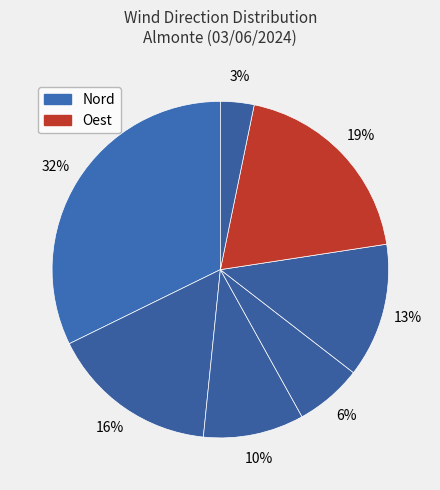

What is the smallest slice in the pie chart?

Calma